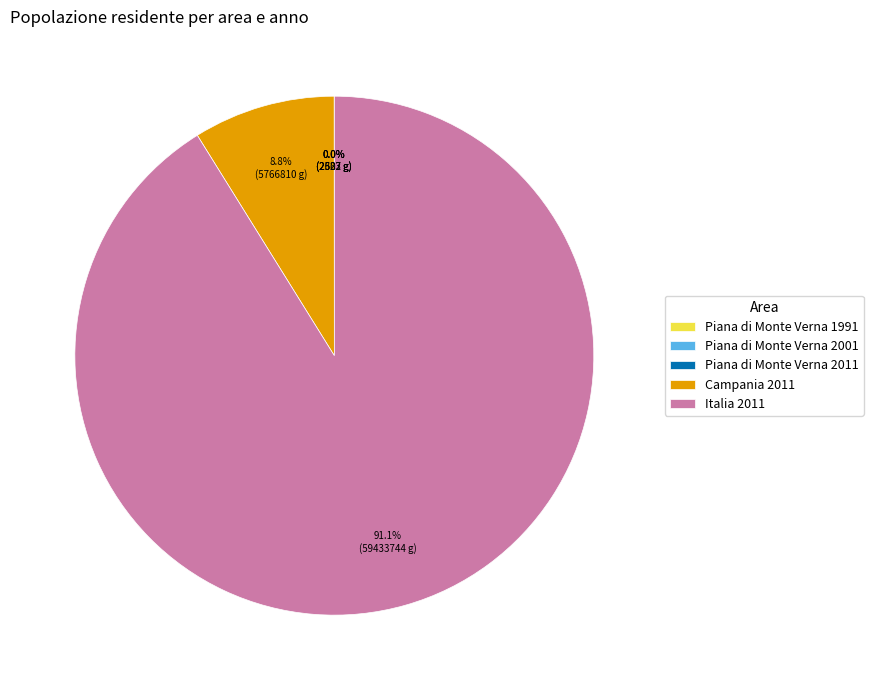

What percentage is NOT represented by Campania 2011?

91.2%